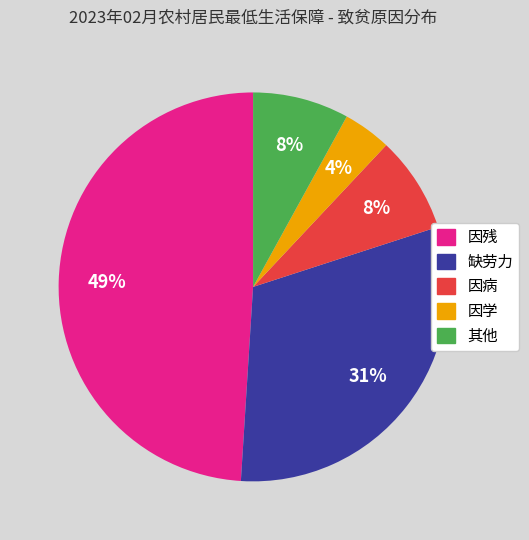

Approximately how many times larger is the value at 因学 compared to 缺劳力?

0.1